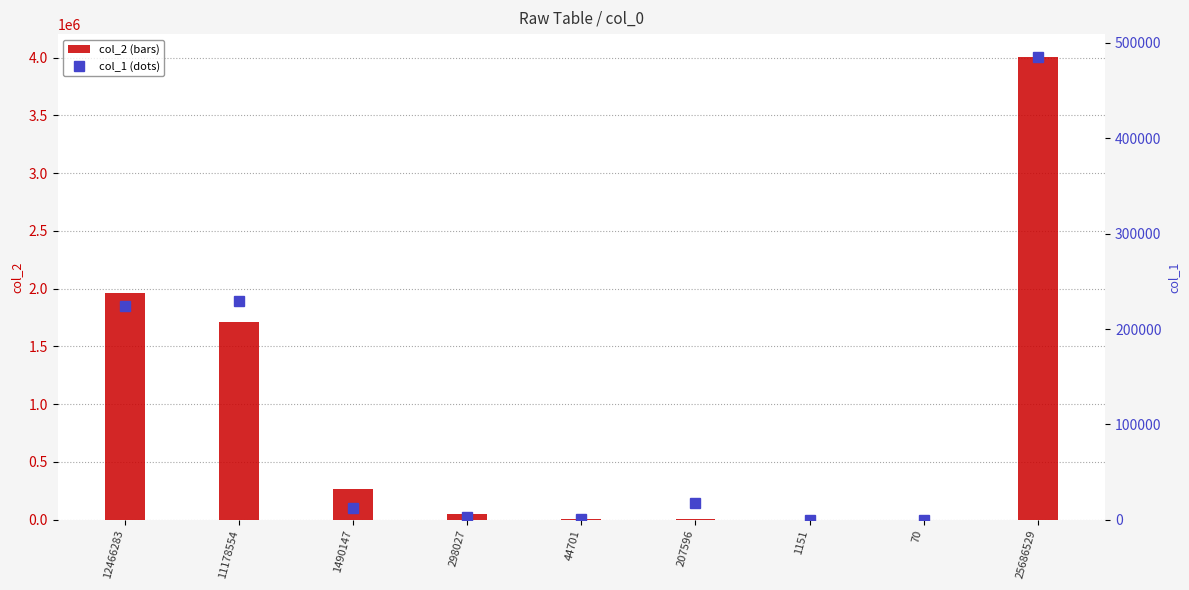

What is the minimum value for col_2?

6